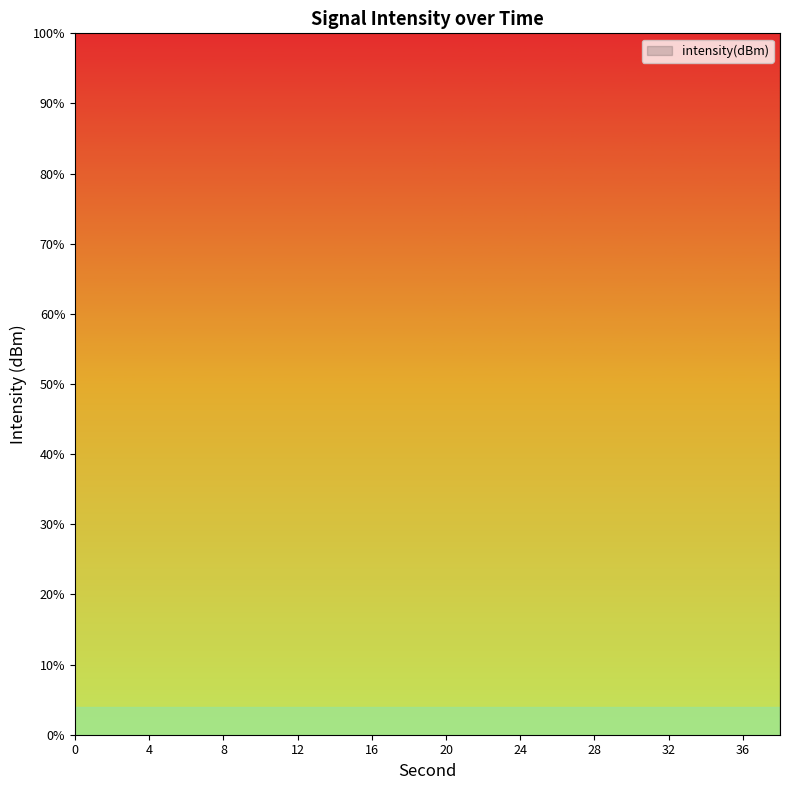

How many points are lower than both their immediate neighbors (excluding endpoints)?

7